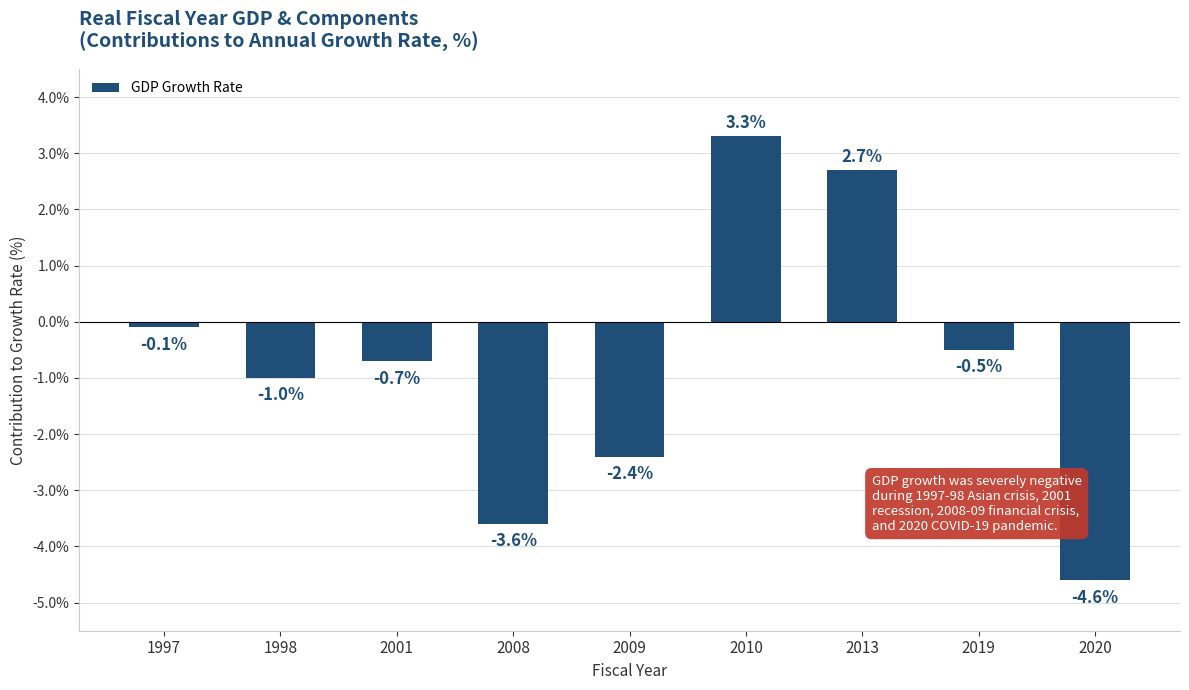

Reading left to right, extract all data points from this chart.

-0.1	-1.0	-0.7	-3.6	-2.4	3.3	2.7	-0.5	-4.6